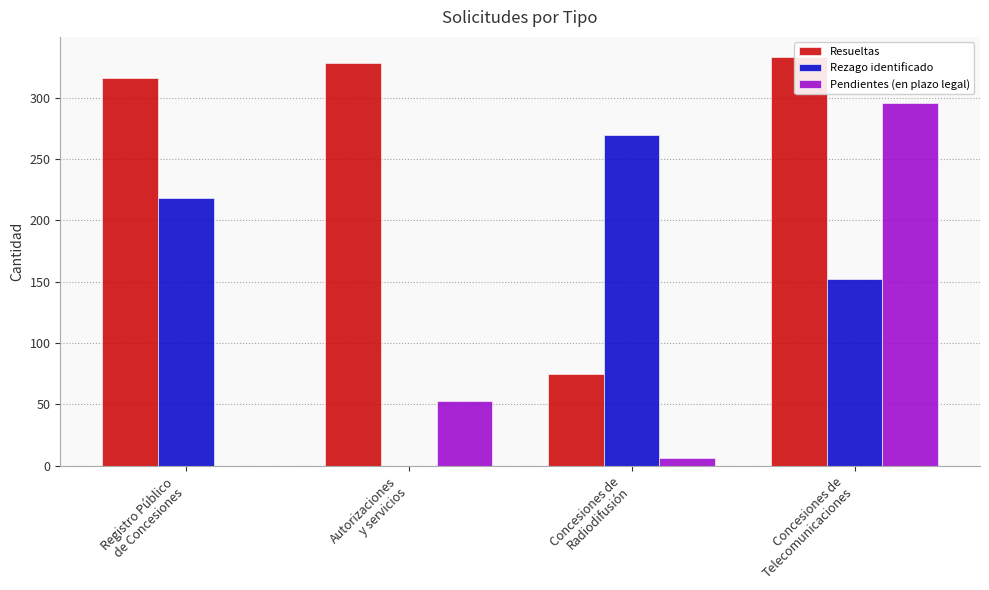

Reading left to right, what are all the values shown in this chart?

Resueltas: 316	328	75	333
Rezago identificado: 218	0	270	152
Pendientes (en plazo legal): 0	53	6	296